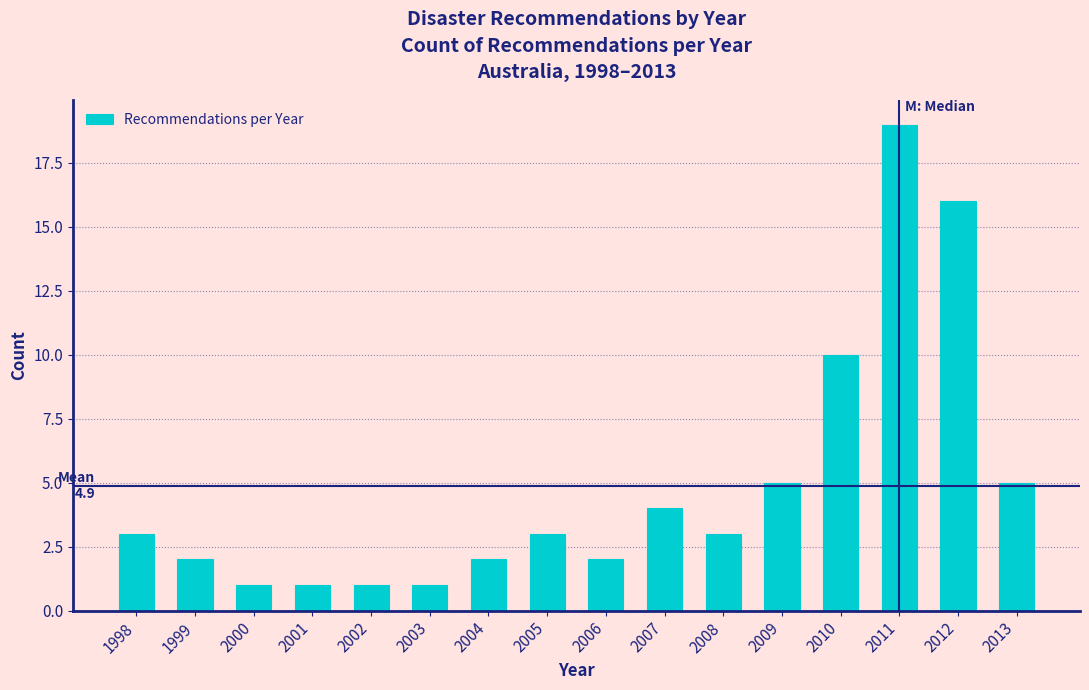

Reading right to left, extract all data points from this chart.

2013=5	2012=16	2011=19	2010=10	2009=5	2008=3	2007=4	2006=2	2005=3	2004=2	2003=1	2002=1	2001=1	2000=1	1999=2	1998=3